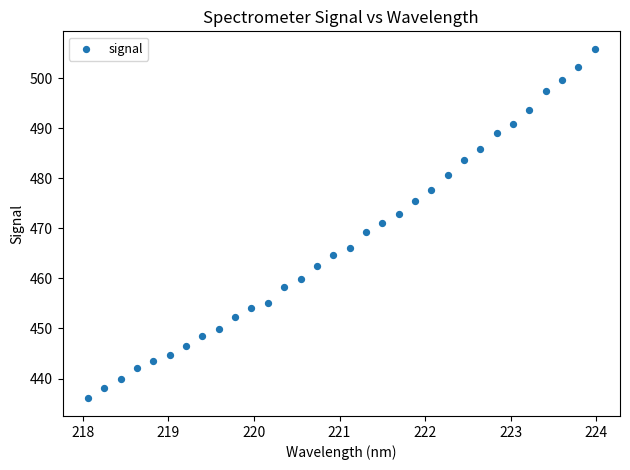

What is the range of Y values (max minus min)?

69.9